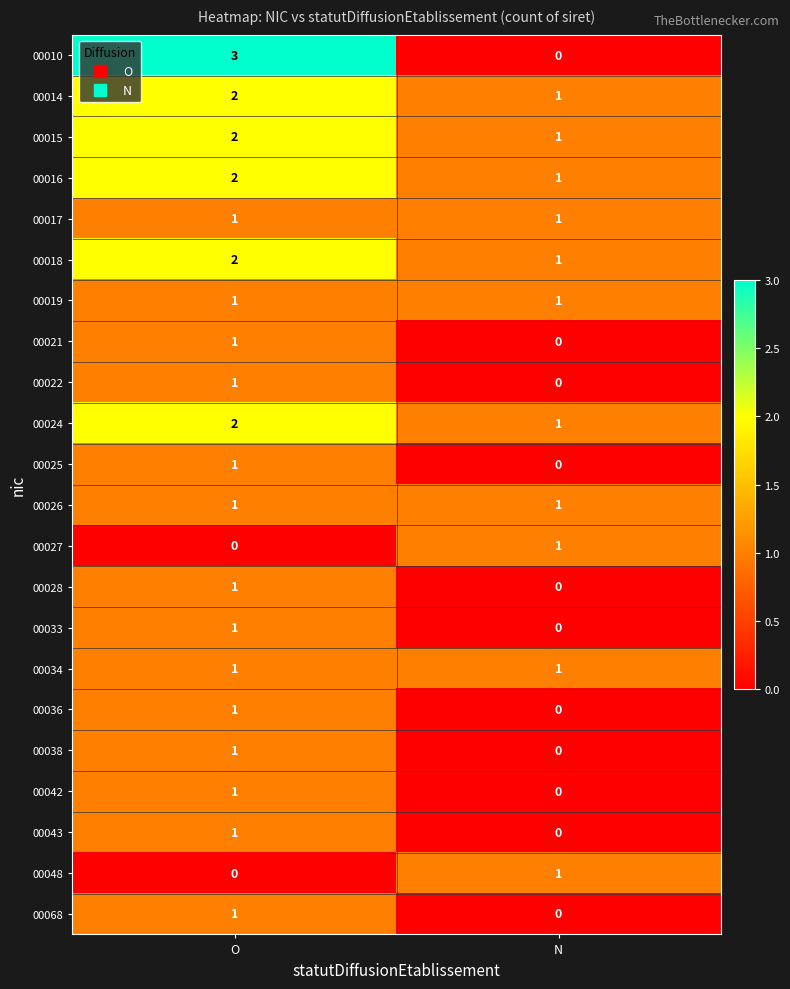

How many series are shown in this chart?

22